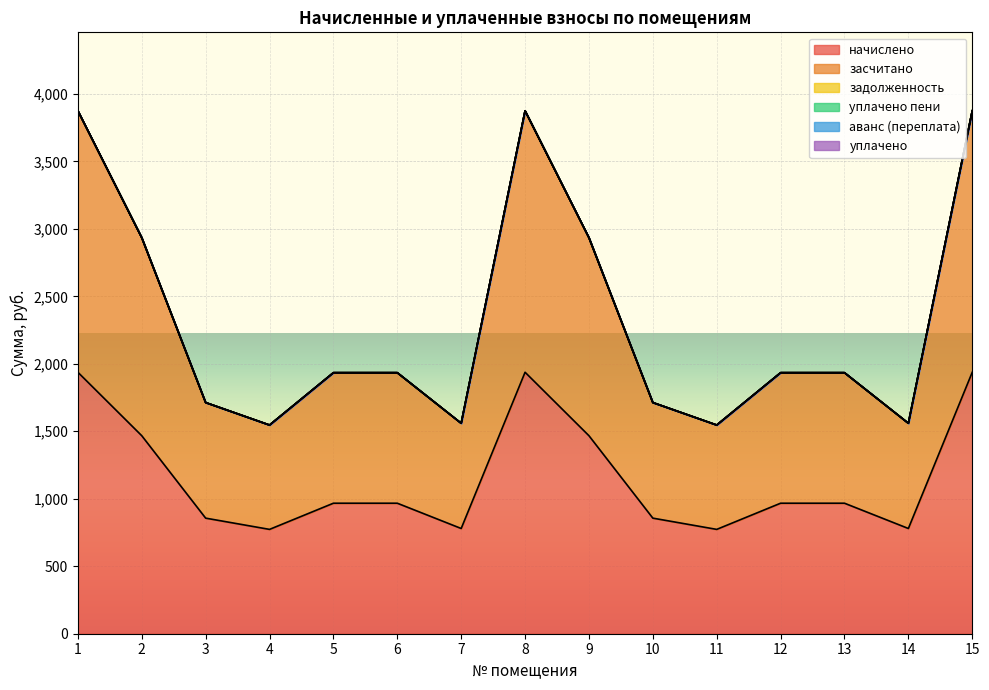

Reading right to left, transcribe all the data shown in this chart.

начислено: 1937.4	779.7	967.0	967.0	773.1	856.4	1467.1	1937.4	779.7	967.0	967.0	773.1	856.4	1467.1	1937.4
засчитано: 1937.4	779.7	967.0	967.0	773.1	856.4	1467.1	1937.4	779.7	967.0	967.0	773.1	856.4	1467.1	1937.4
задолженность: 0.0	0.0	0.0	0.0	0.0	0.0	0.0	0.0	0.0	0.0	0.0	0.0	0.0	0.0	0.0
уплачено пени: 0.0	0.0	0.0	0.0	0.0	0.0	0.0	0.0	0.0	0.0	0.0	0.0	0.0	0.0	0.0
аванс (переплата): 0.0	0.0	0.0	0.0	0.0	0.0	0.0	0.0	0.0	0.0	0.0	0.0	0.0	0.0	0.0
уплачено: 0.0	0.0	0.0	0.0	0.0	0.0	0.0	0.0	0.0	0.0	0.0	0.0	0.0	0.0	0.0